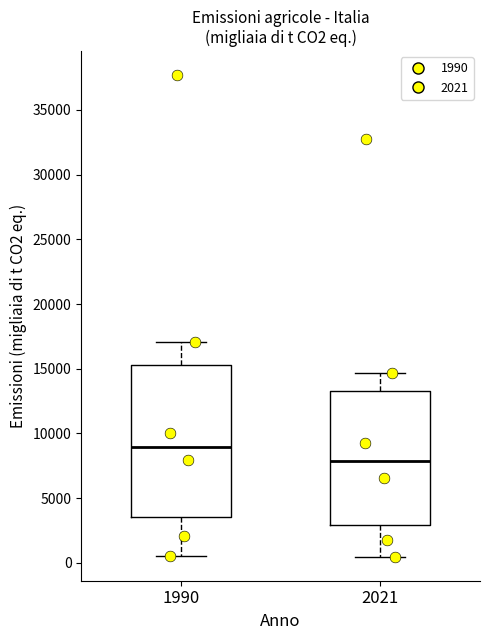

Comparing the boxes themselves (not the whiskers), which one is the tallest?

1990